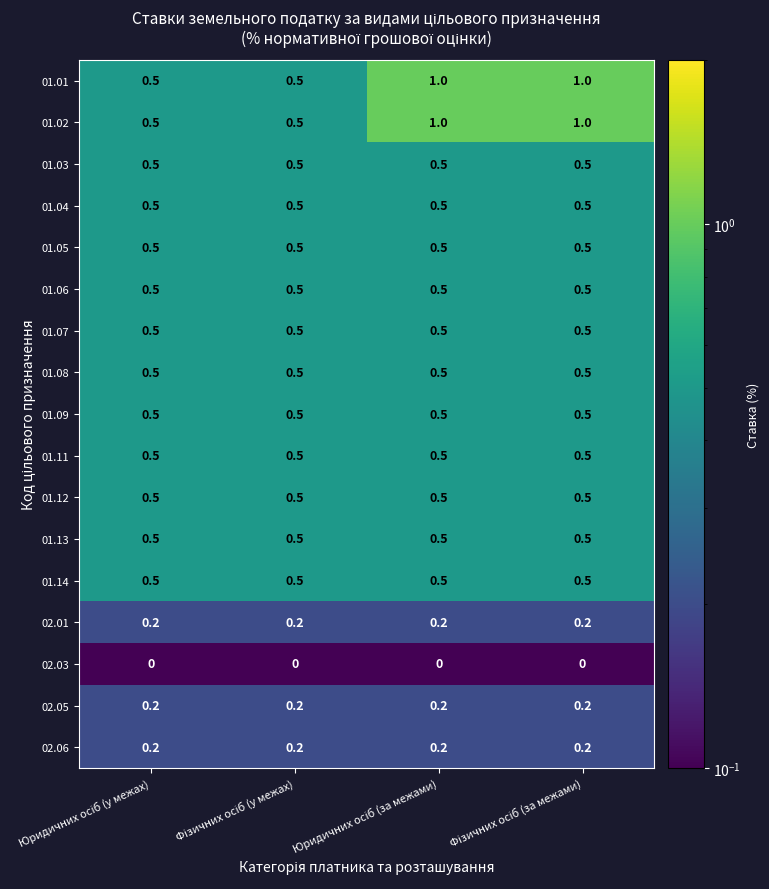

What is the minimum value for 01.11?

0.5